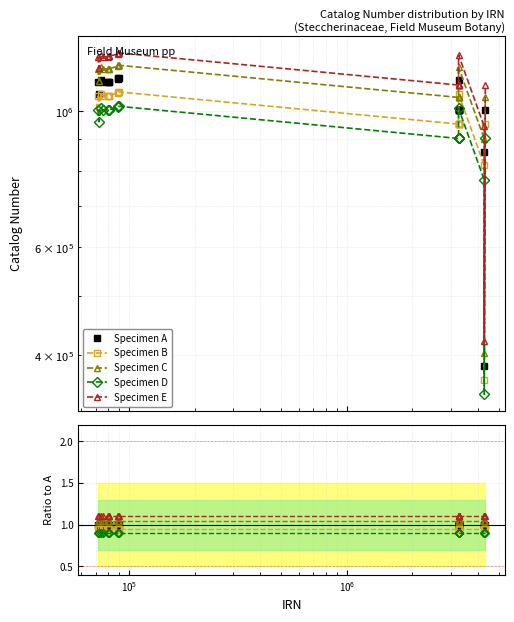

Reading right to left, extract all data points from this chart.

Specimen A: 1.0	1.0	1.0	1.0	1.0	1.0	1.0	1.0	1.0	1.0	1.0	1.0	1.0	1.0	1.0	1.0	1.0	1.0	1.0	1.0
Specimen B: 0.9	0.9	0.9	1.0	0.9	0.9	0.9	0.9	0.9	0.9	1.0	0.9	1.0	0.9	1.0	1.0	0.9	0.9	0.9	0.9
Specimen C: 1.1	1.1	1.1	1.1	1.1	1.1	1.1	1.1	1.1	1.1	1.1	1.1	1.1	1.1	1.1	1.1	1.1	1.1	1.1	1.1
Specimen D: 0.9	0.9	0.9	0.9	0.9	0.9	0.9	0.9	0.9	0.9	0.9	0.9	0.9	0.9	0.9	0.9	0.9	0.9	0.9	0.9
Specimen E: 1.1	1.1	1.1	1.1	1.1	1.1	1.1	1.1	1.1	1.1	1.1	1.1	1.1	1.1	1.1	1.1	1.1	1.1	1.1	1.1